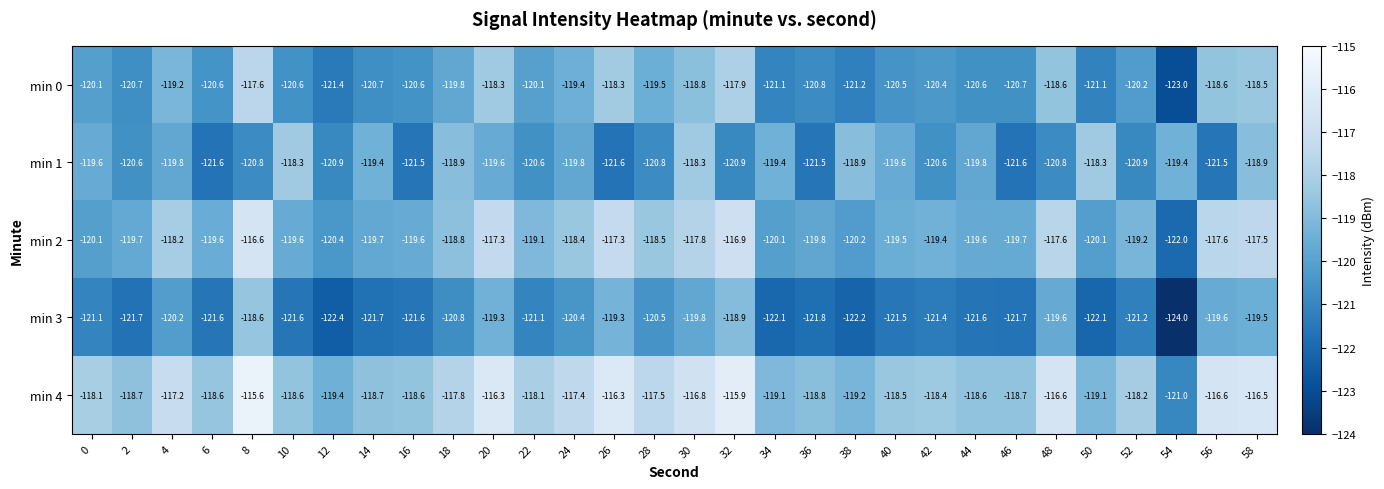

Which label corresponds to the largest value in the chart?

8